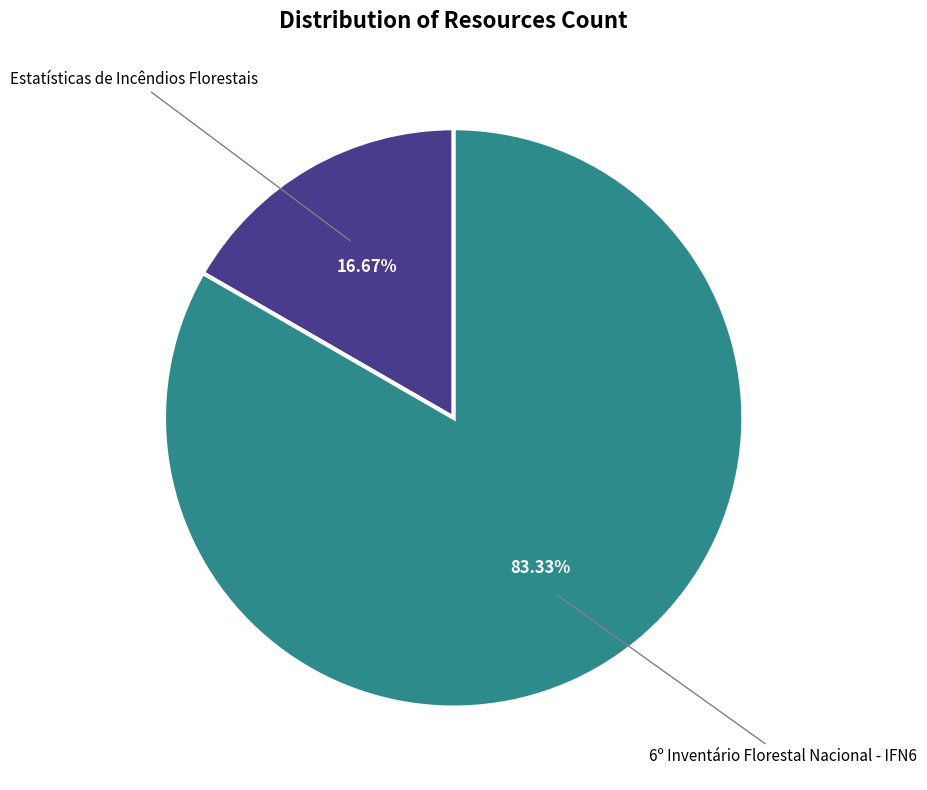

Which category has the smallest portion of the pie?

Estatísticas de Incêndios Florestais